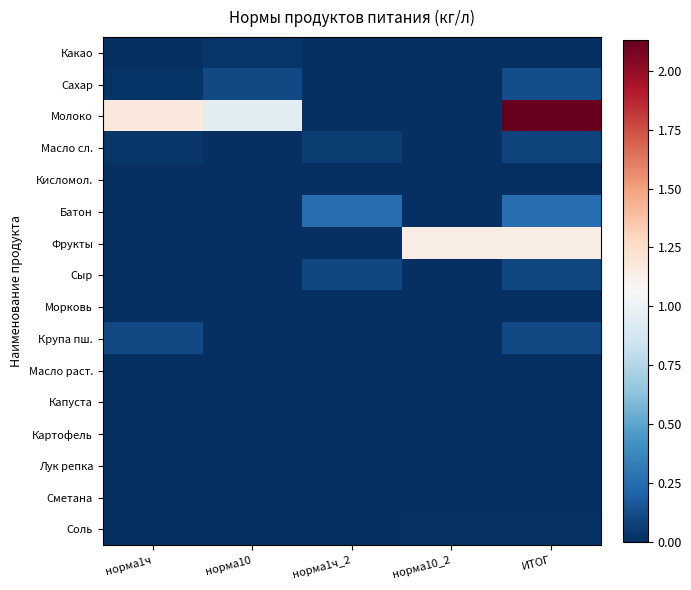

Which category has the lowest value across all series?

норма1ч